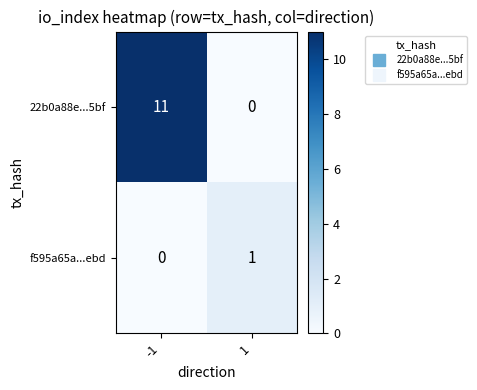

Rank the series by their maximum value, from highest to lowest.

22b0a88e...5bf, f595a65a...ebd